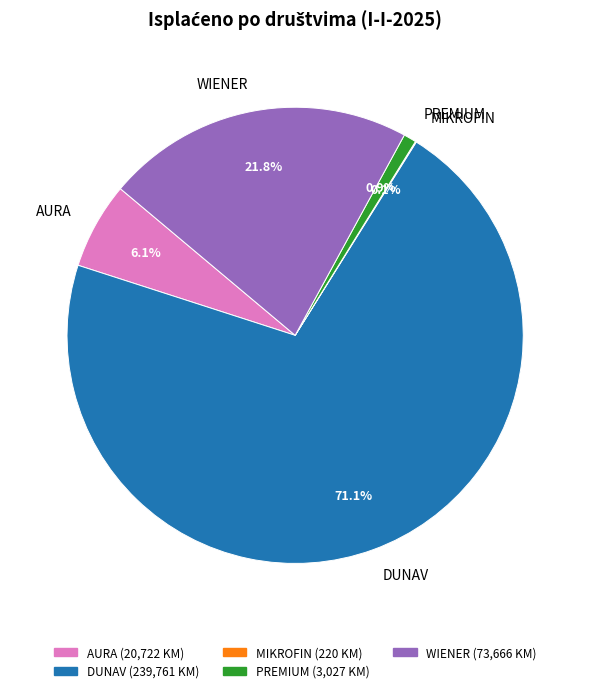

How much of the chart is everything except PREMIUM?

99.1%